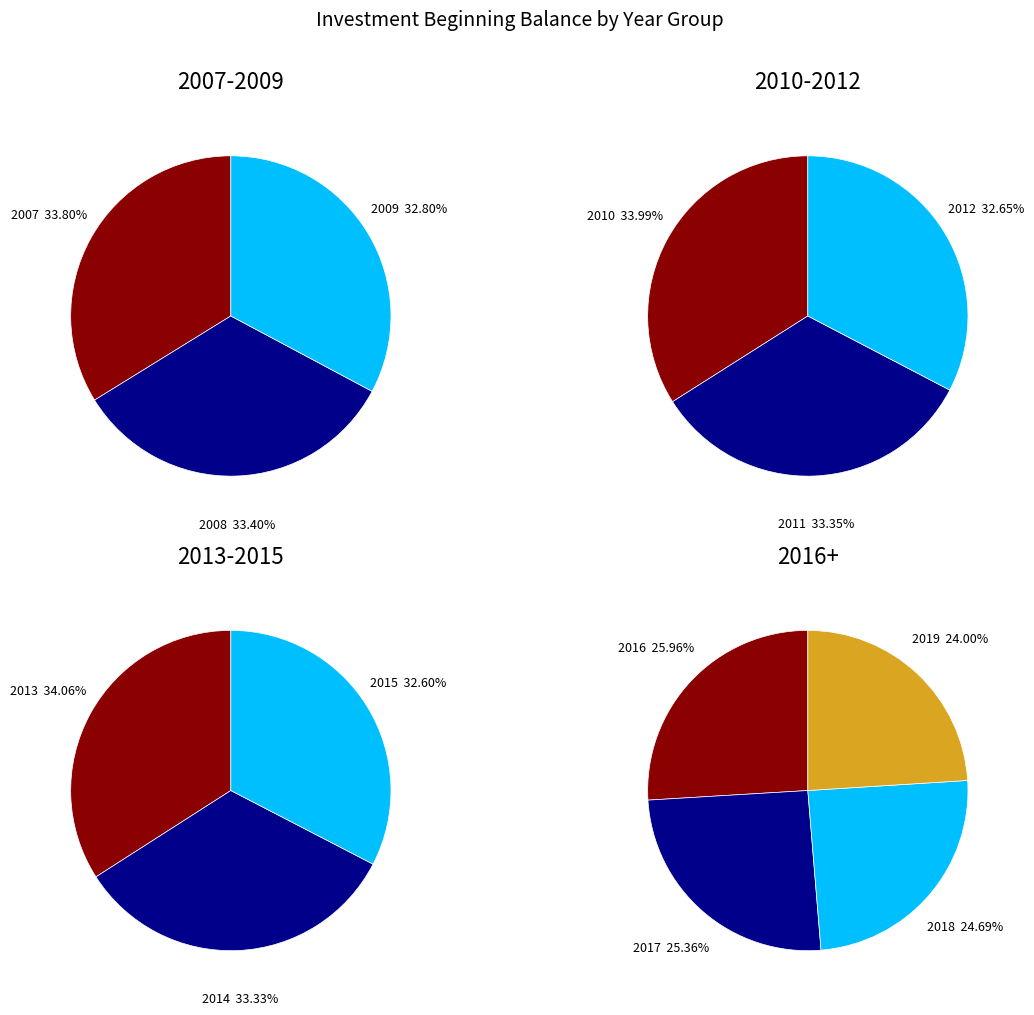

What is the largest slice in the pie chart?

2007